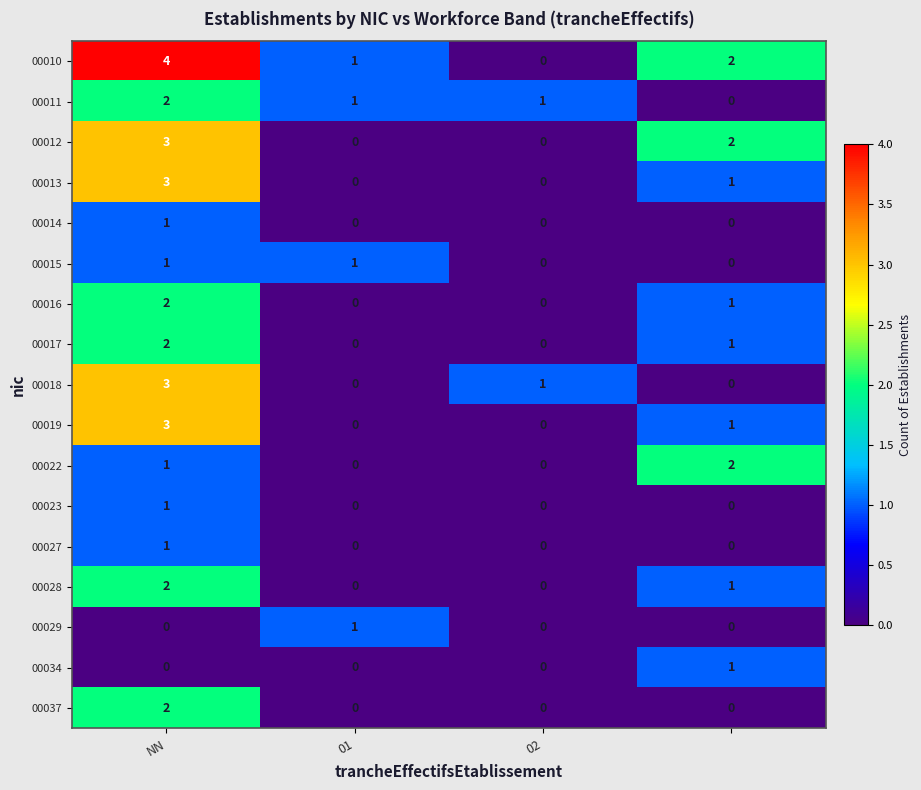

Count the 00015 values in the range 0 to 1.

4